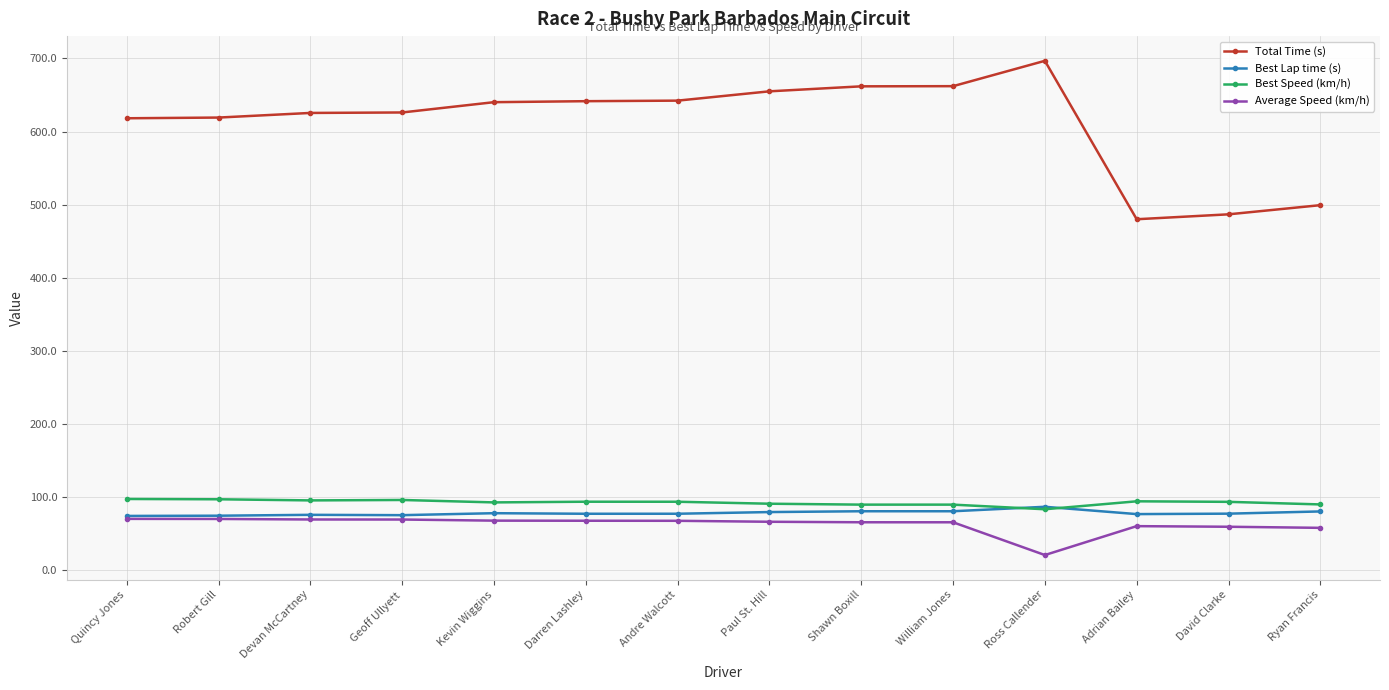

Rank the series by their maximum value, from lowest to highest.

Average Speed (km/h), Best Lap time (s), Best Speed (km/h), Total Time (s)